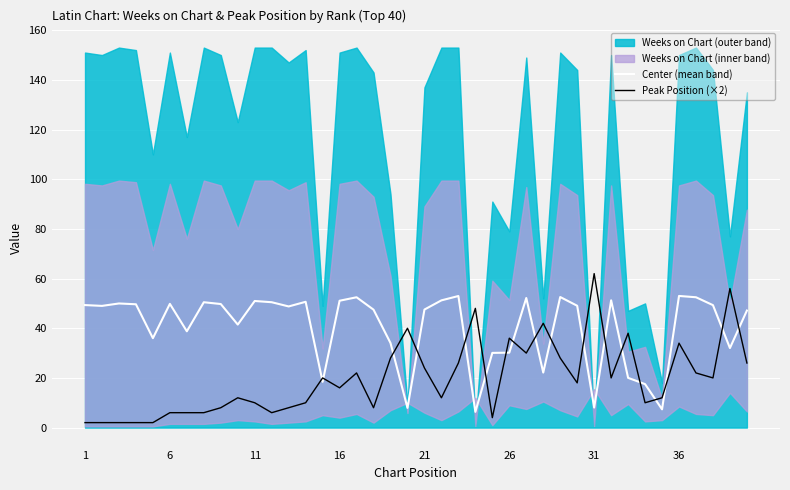

What is the total value across all series at 1?

51.3